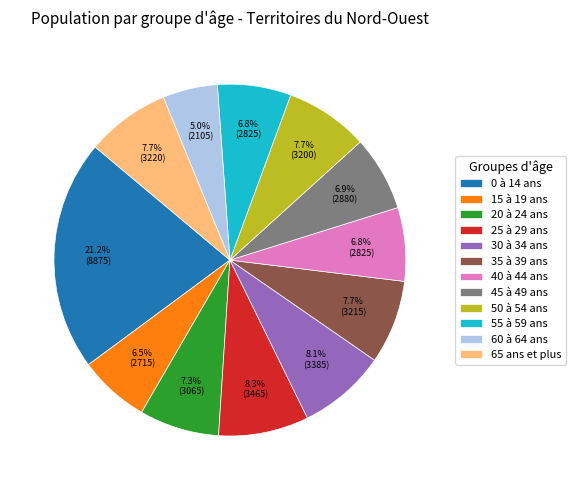

To the nearest percent, what is the average slice percentage?

8%